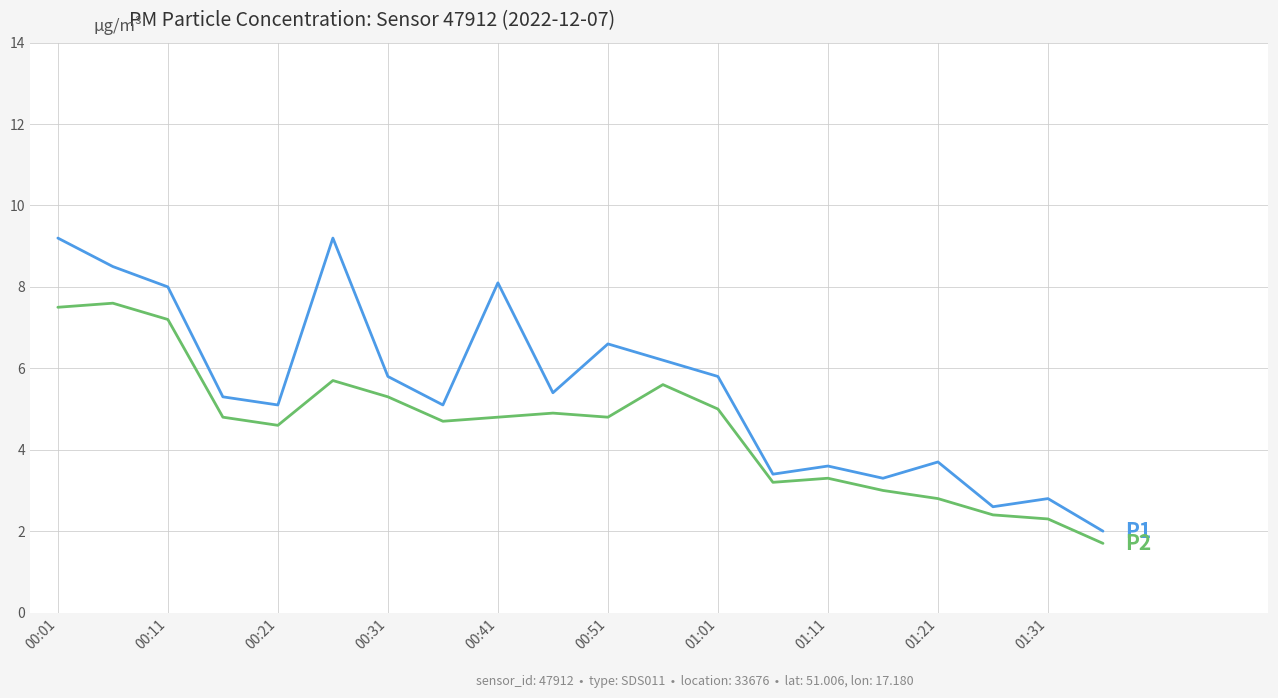

What is the greatest value displayed?

9.2